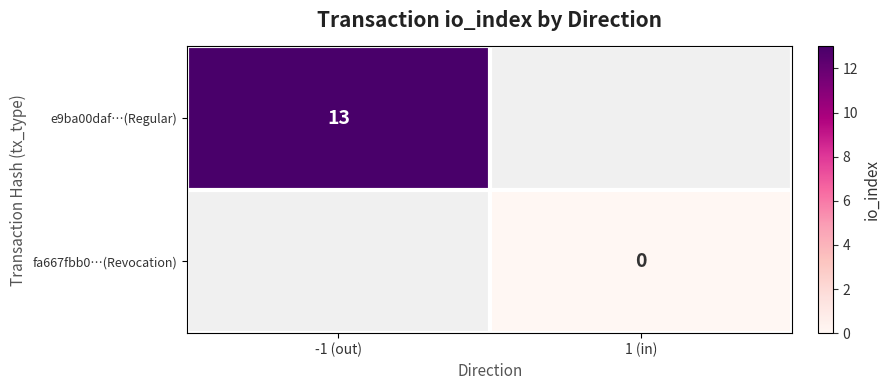

The e9ba00daf…(Regular) series shows 8 at -1 (out). True or false?

False